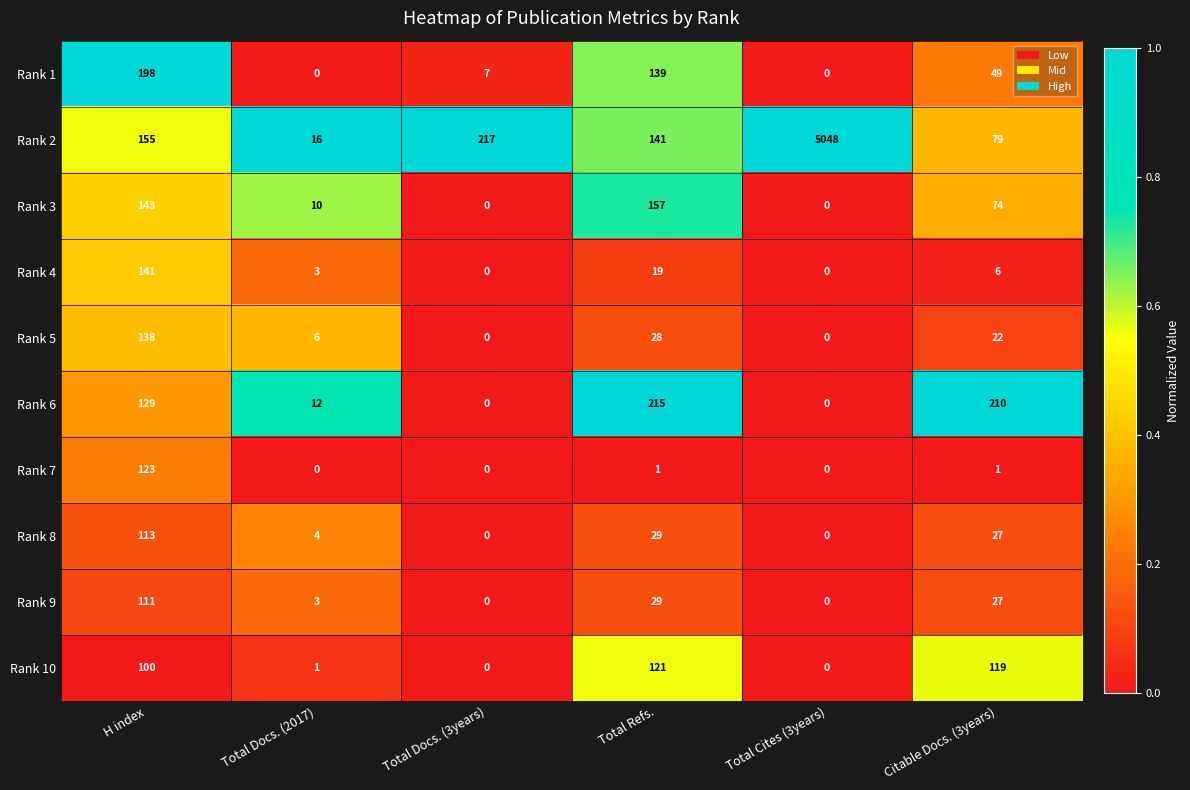

True or false: Rank 4 has a value of 19 at Total Refs..

True